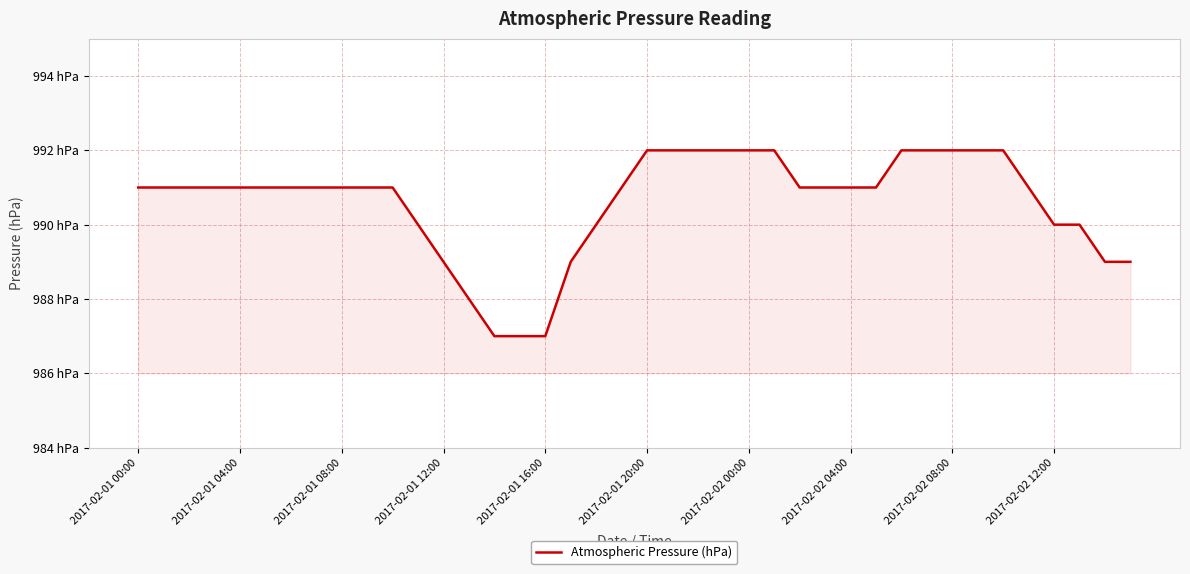

What is the smallest value displayed?

987